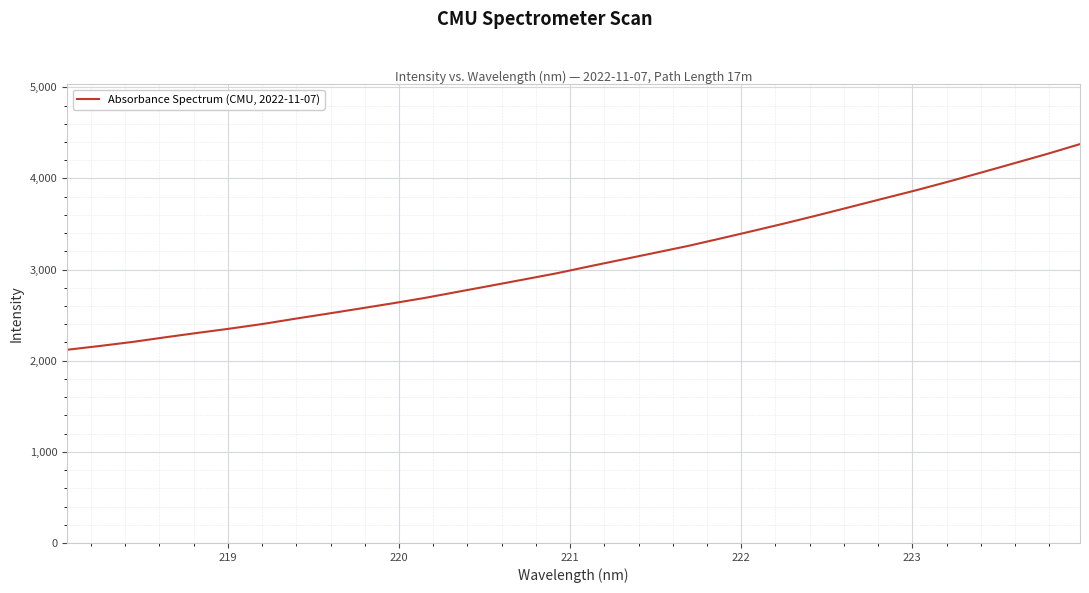

What is the maximum value shown in the chart?

4376.9